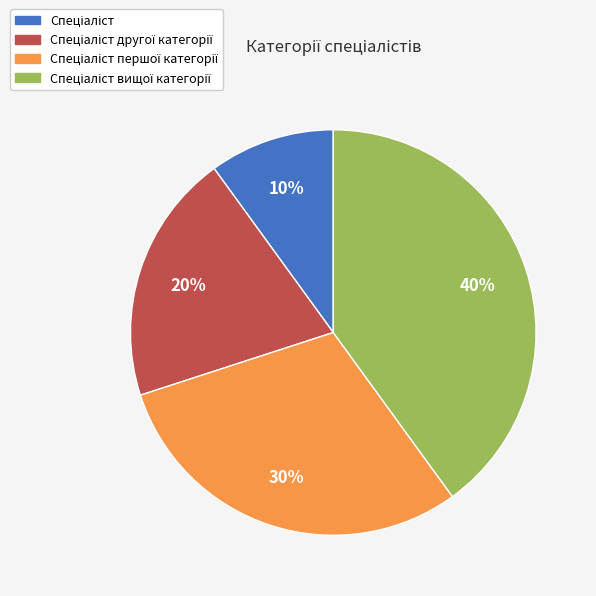

How many slices are in this pie chart?

4